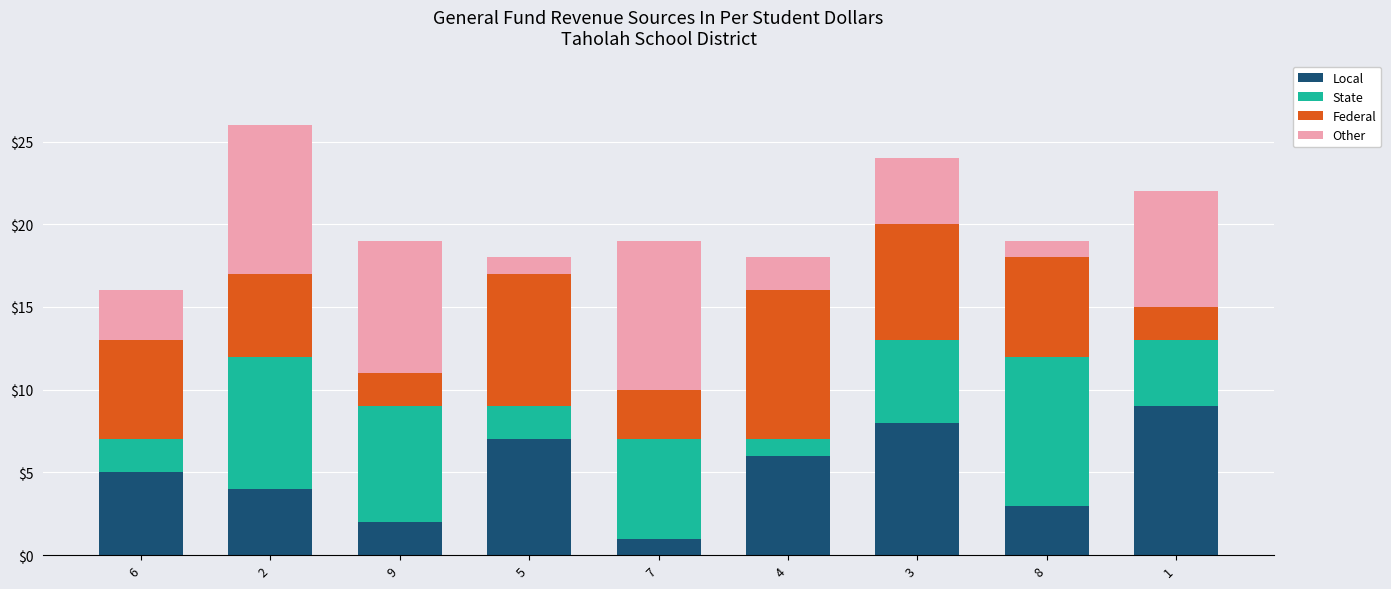

List the labels in order of Local value, smallest first.

7, 9, 8, 2, 6, 4, 5, 3, 1